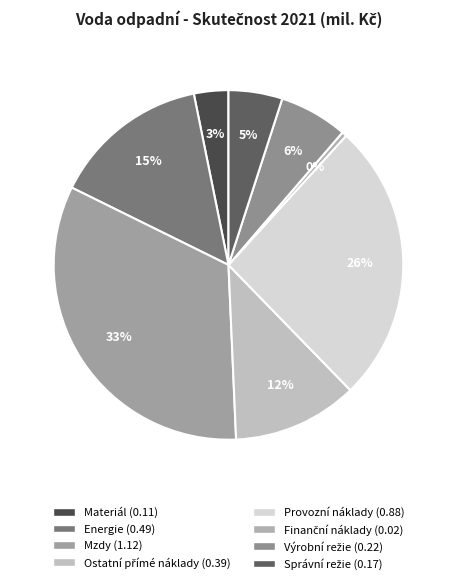

Is there any slice that represents more than half of the pie?

No